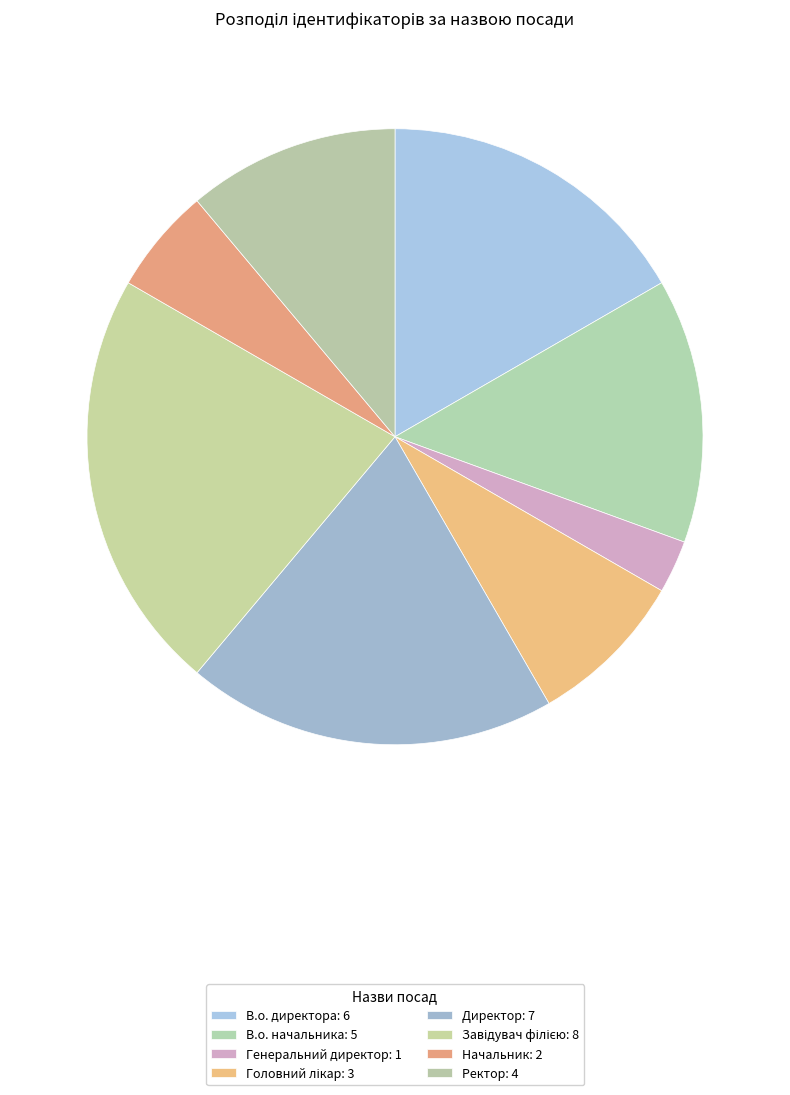

Which category has the biggest portion of the pie?

Завідувач філією